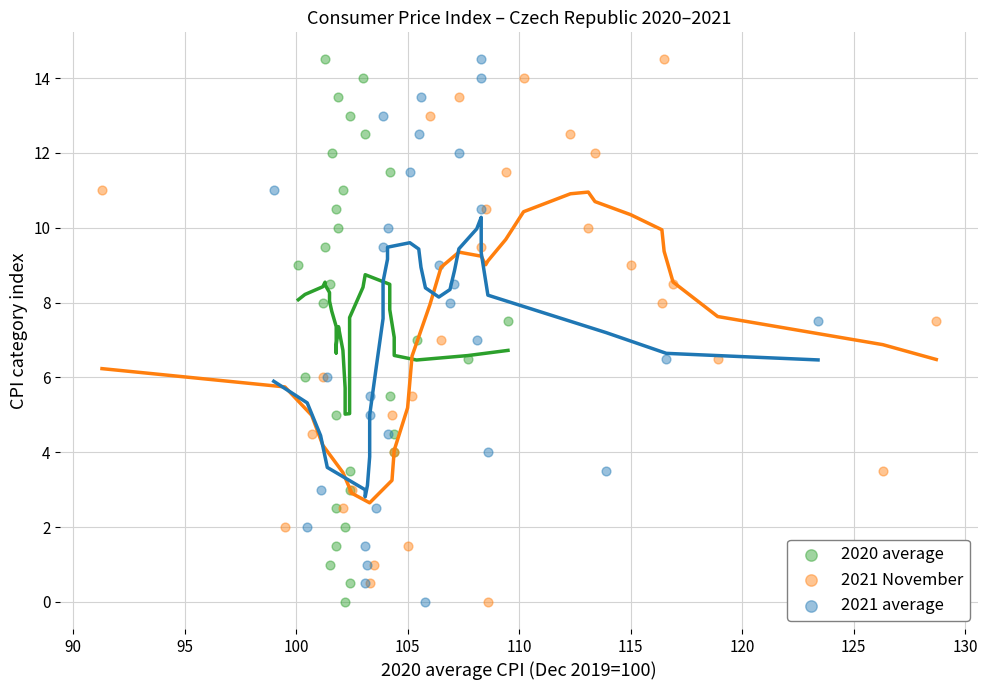

What are all the series names shown in the legend?

2020 average, 2021 November, 2021 average